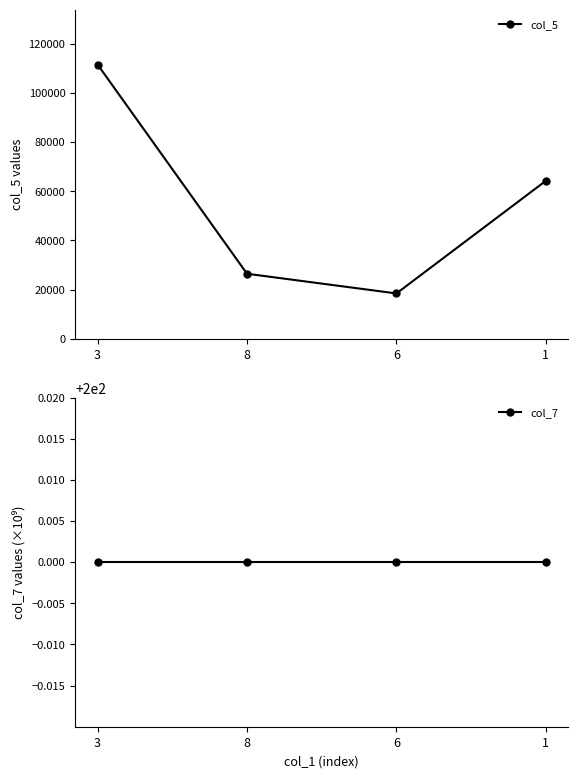

At which category is the sum across all series the highest?

3